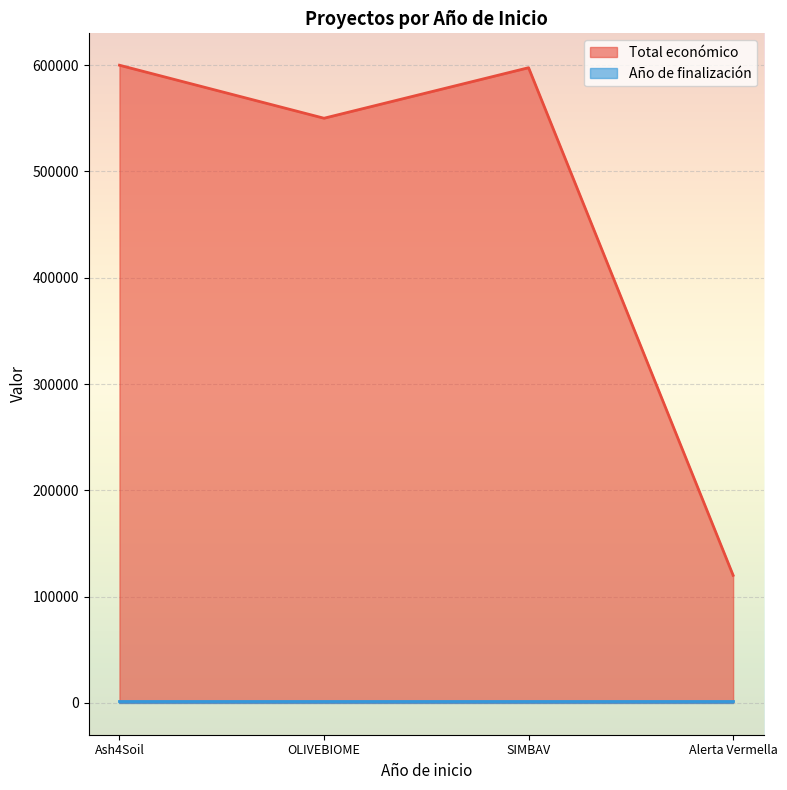

How many lines are shown in the chart?

2